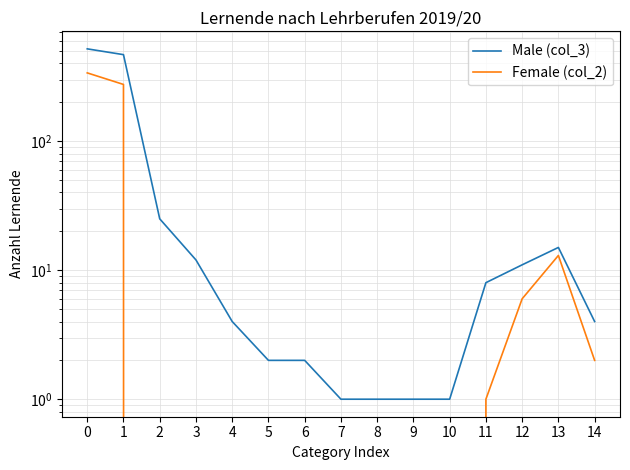

What is the difference between the maximum and minimum values in the Male (col_3) series?

518